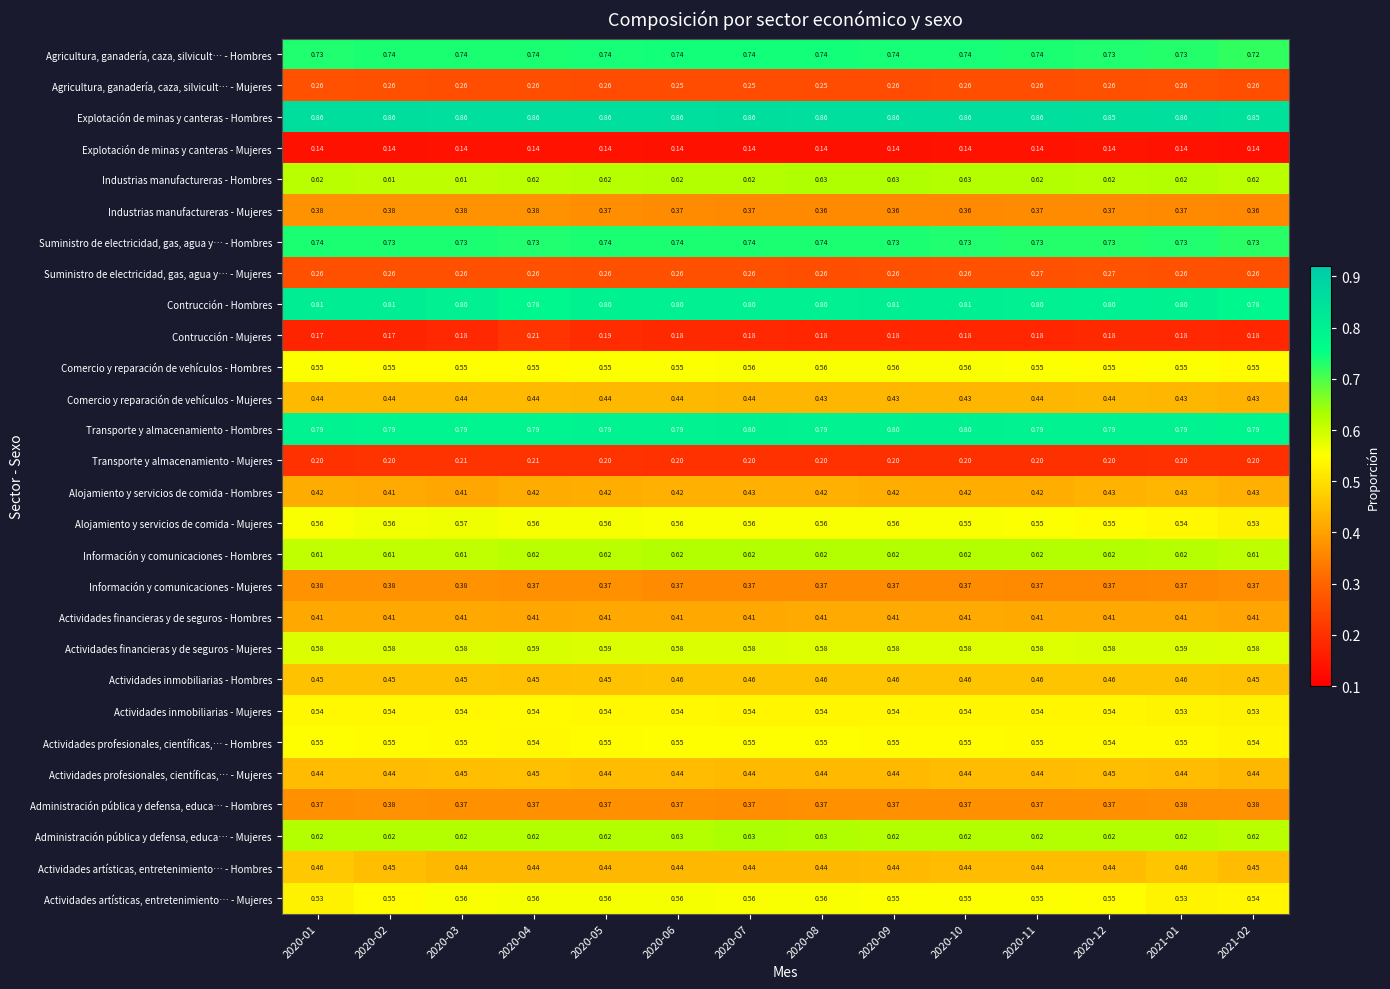

Which series changed the most between 2020-01 and 2020-07?

Actividades artísticas, entretenimiento… - Mujeres